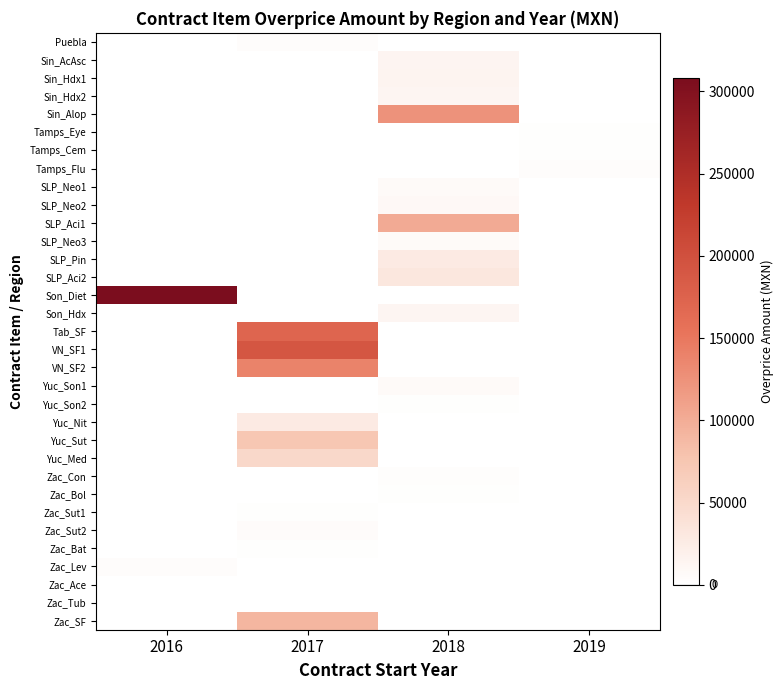

At which category is the sum across all series the highest?

2017